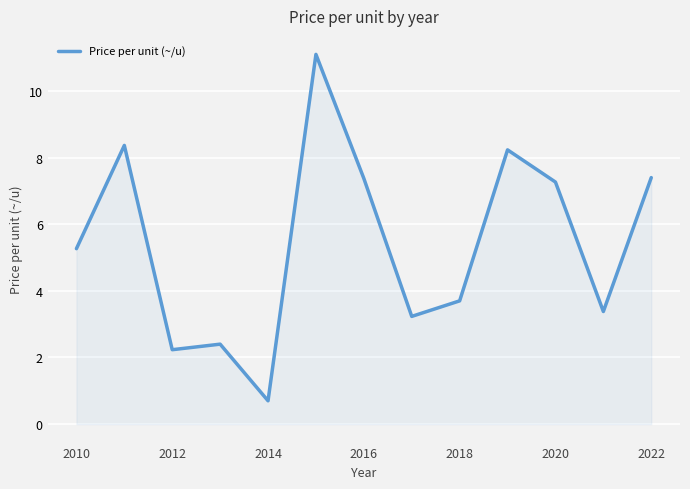

What is the smallest value displayed?

0.7